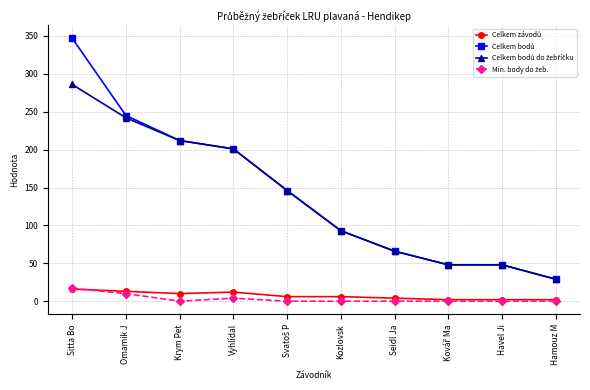

What is the label of the 7th point from the right?

Vyhlídal